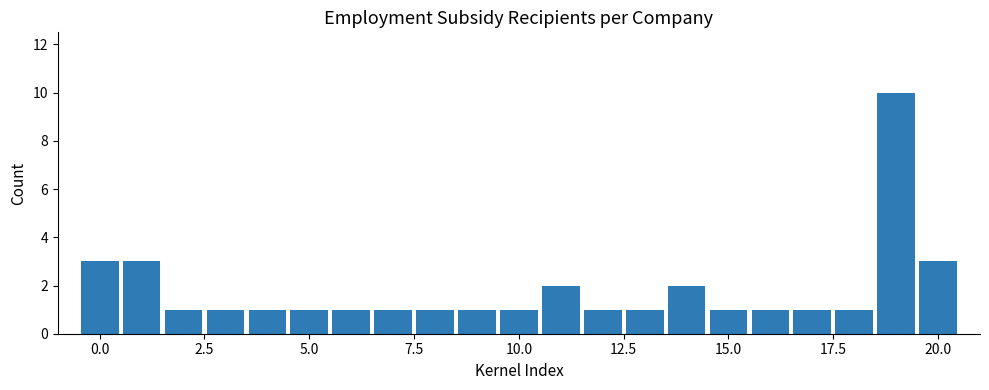

Read against the x-axis, roughly where is the centre of the tallest bar?

19.0